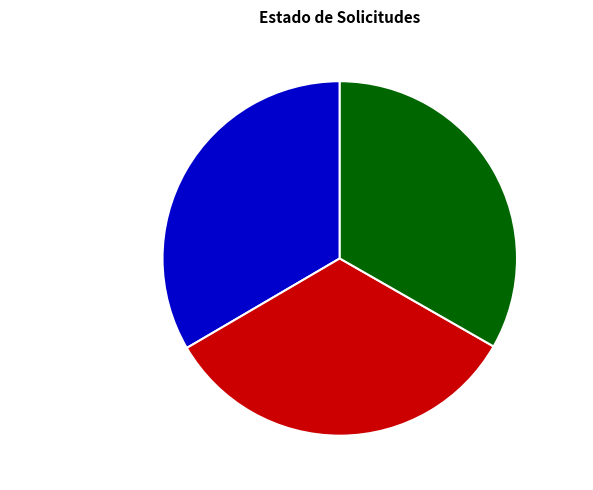

Combined, do Retenido and Contrato Publicado account for over 50%?

Yes